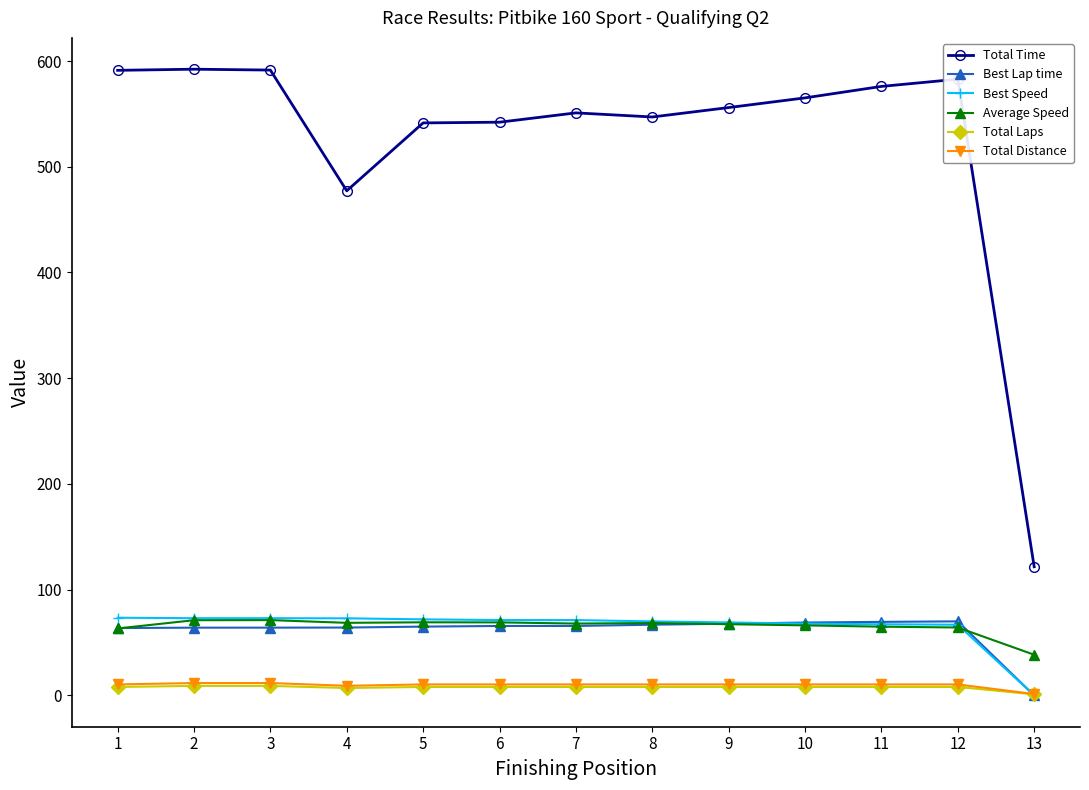

Read the Total Laps value at 4.

7.0